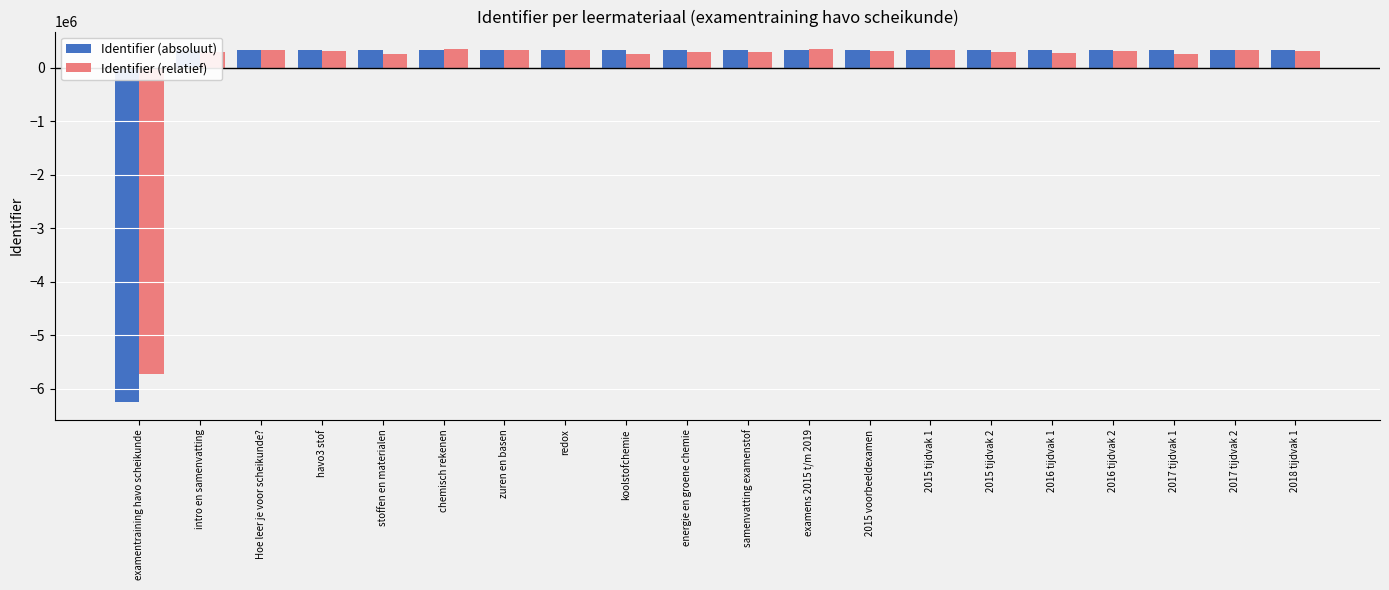

What is the highest value of the Identifier (relatief) series?

349981.9